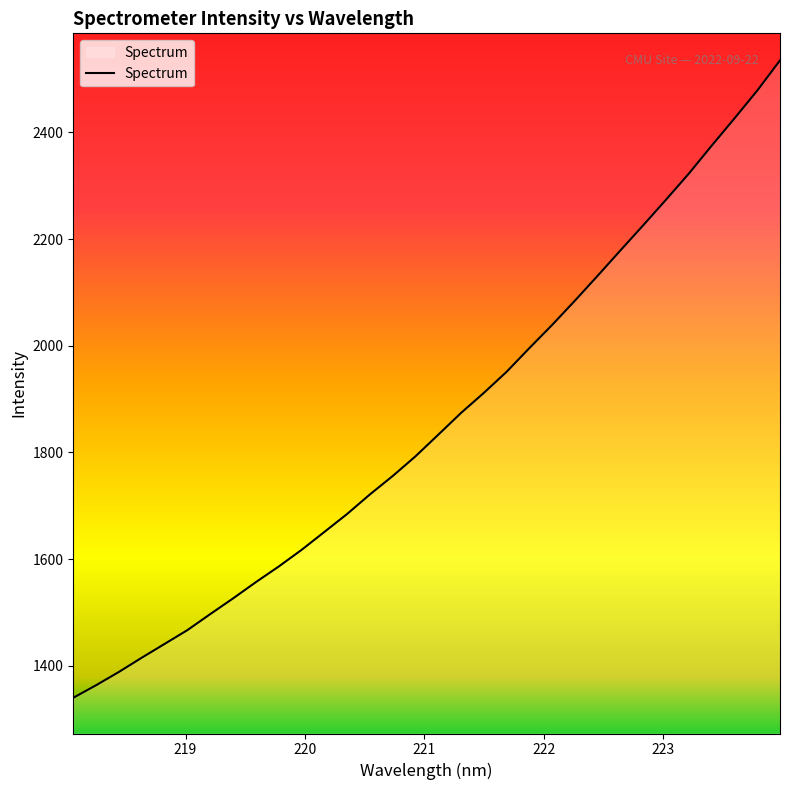

What is the difference between the maximum and minimum values?

1195.5